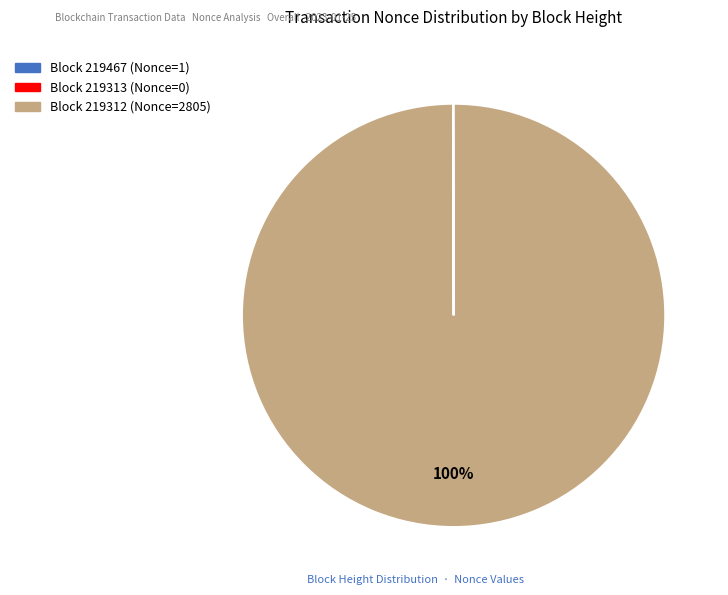

Is there any slice that represents more than half of the pie?

Yes